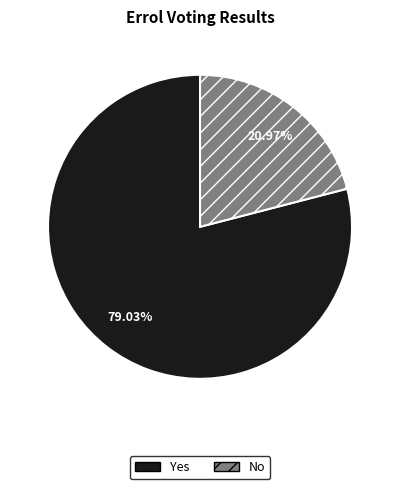

Does any single category account for the majority?

Yes